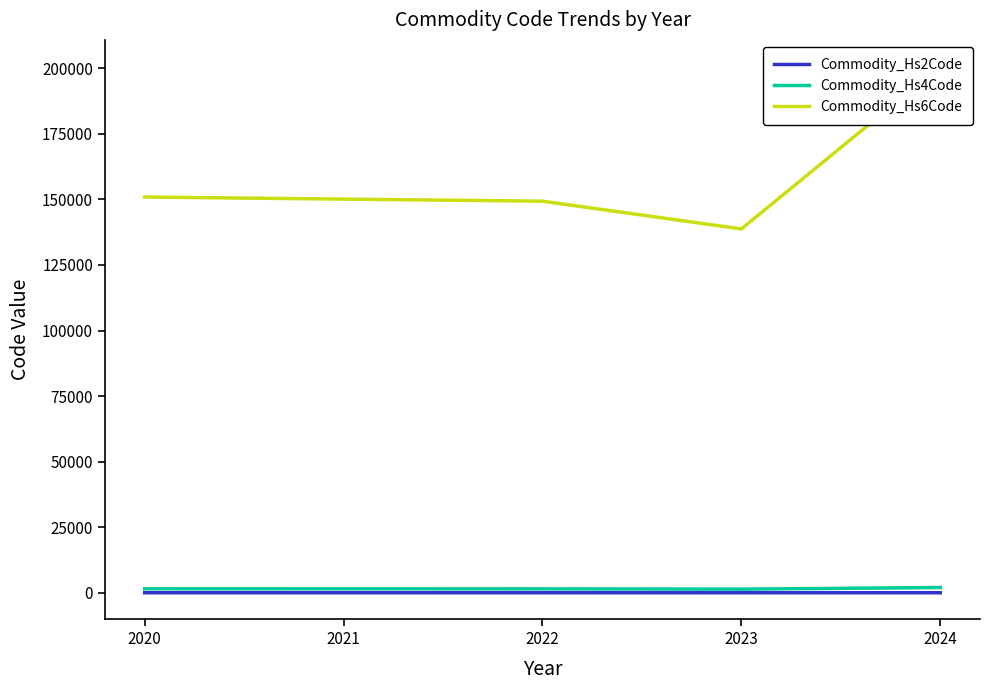

Where is the first local minimum for Commodity_Hs4Code?

2023